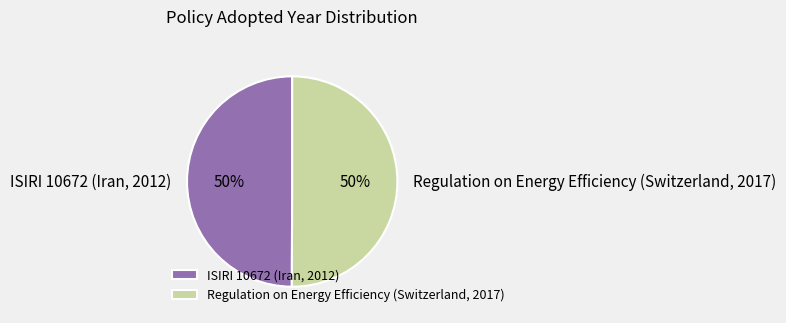

To the nearest percent, what is the combined percentage of ISIRI 10672 (Iran, 2012) and Regulation on Energy Efficiency (Switzerland, 2017)?

100%